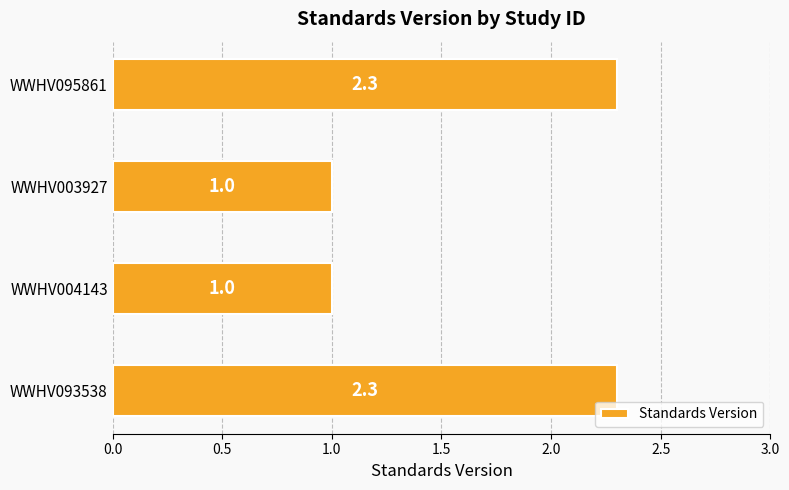

Between WWHV003927 and WWHV093538, which is larger?

WWHV093538